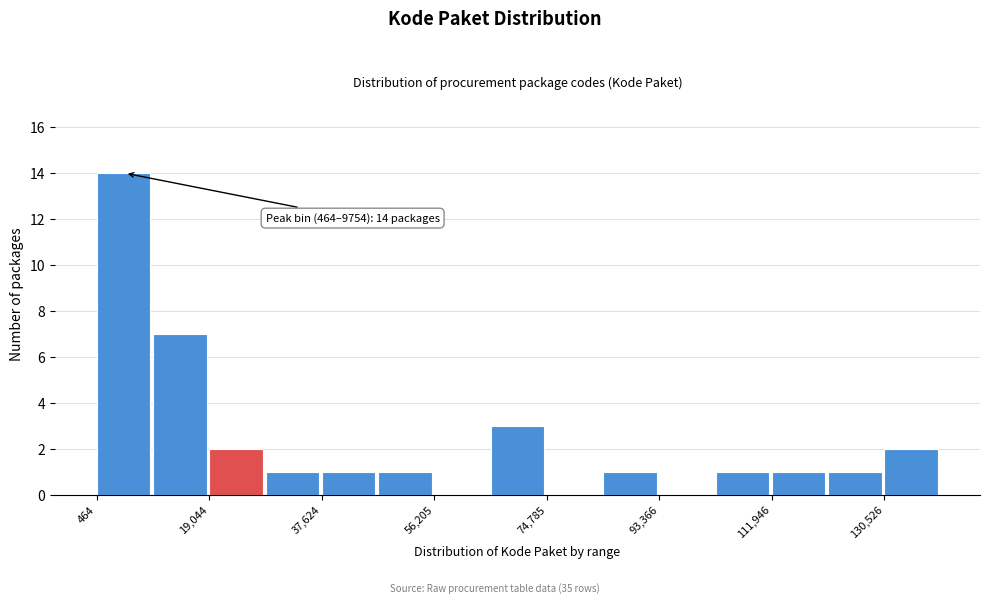

Over which range of the x-axis is the bar tallest?

0 to 10000